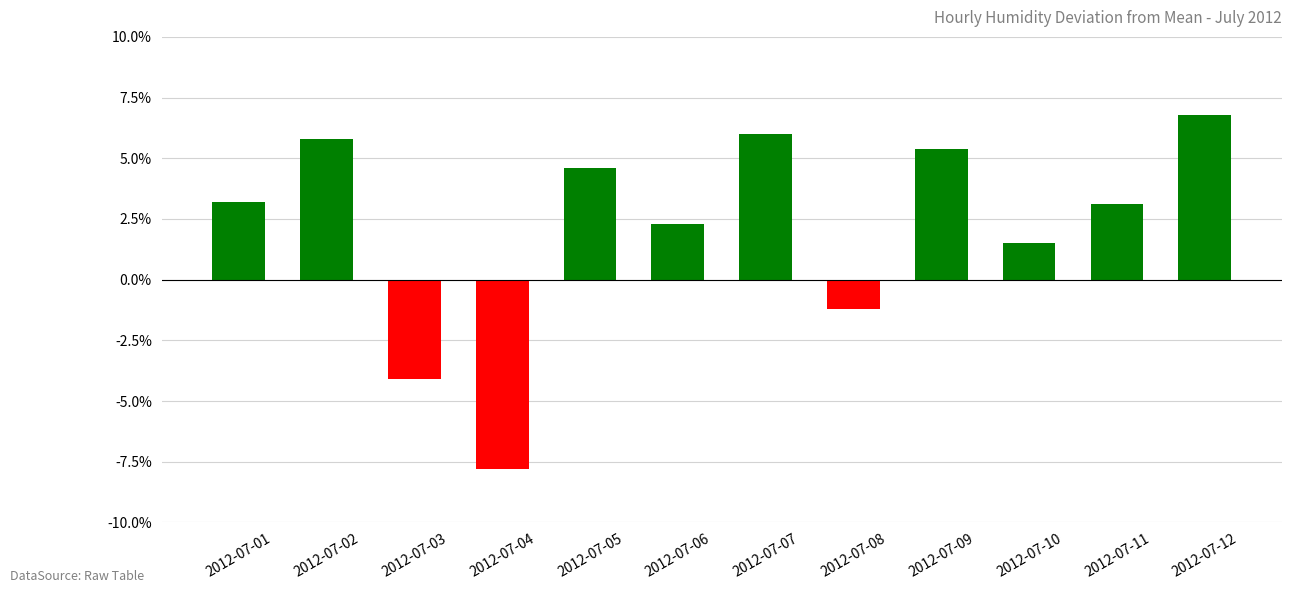

How many bars are there in total?

12